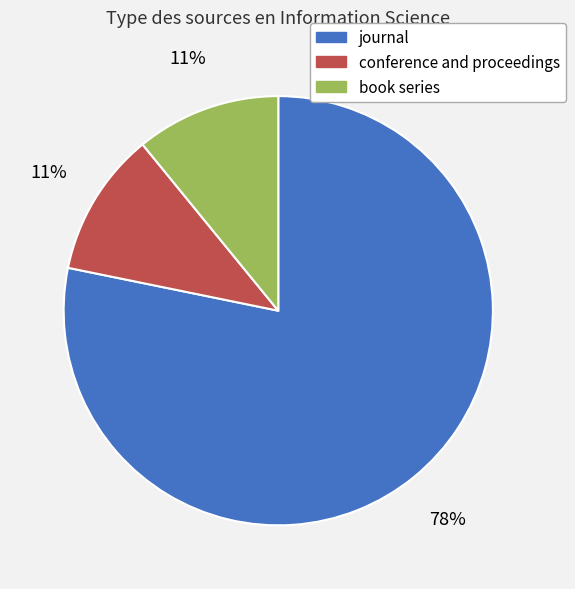

Which slice is the largest?

journal